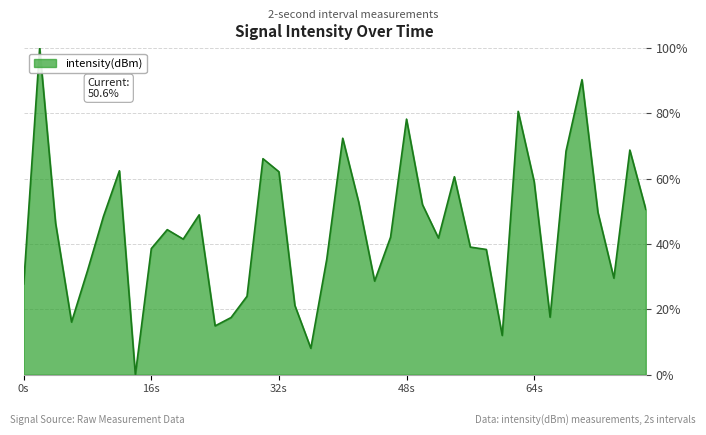

What is the greatest value displayed?

100.0